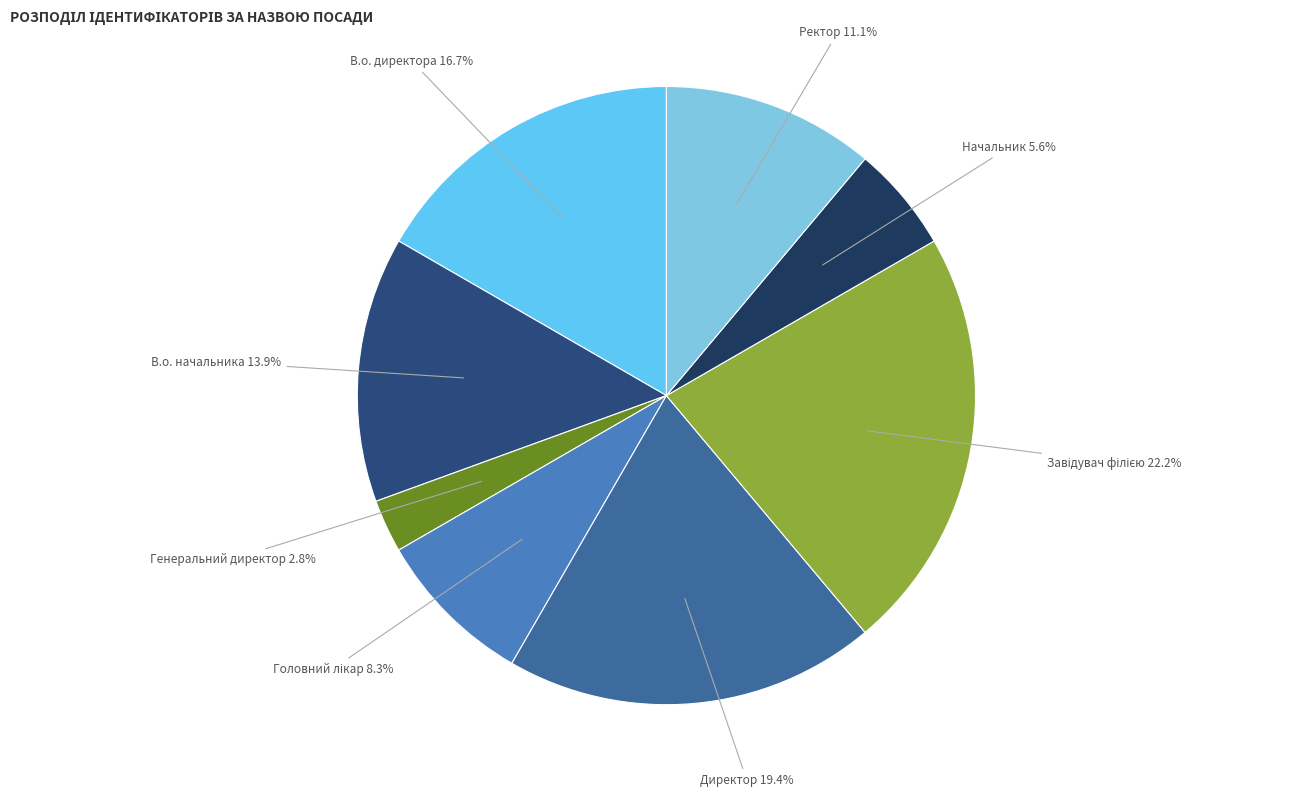

What is the largest slice in the pie chart?

Завідувач філією